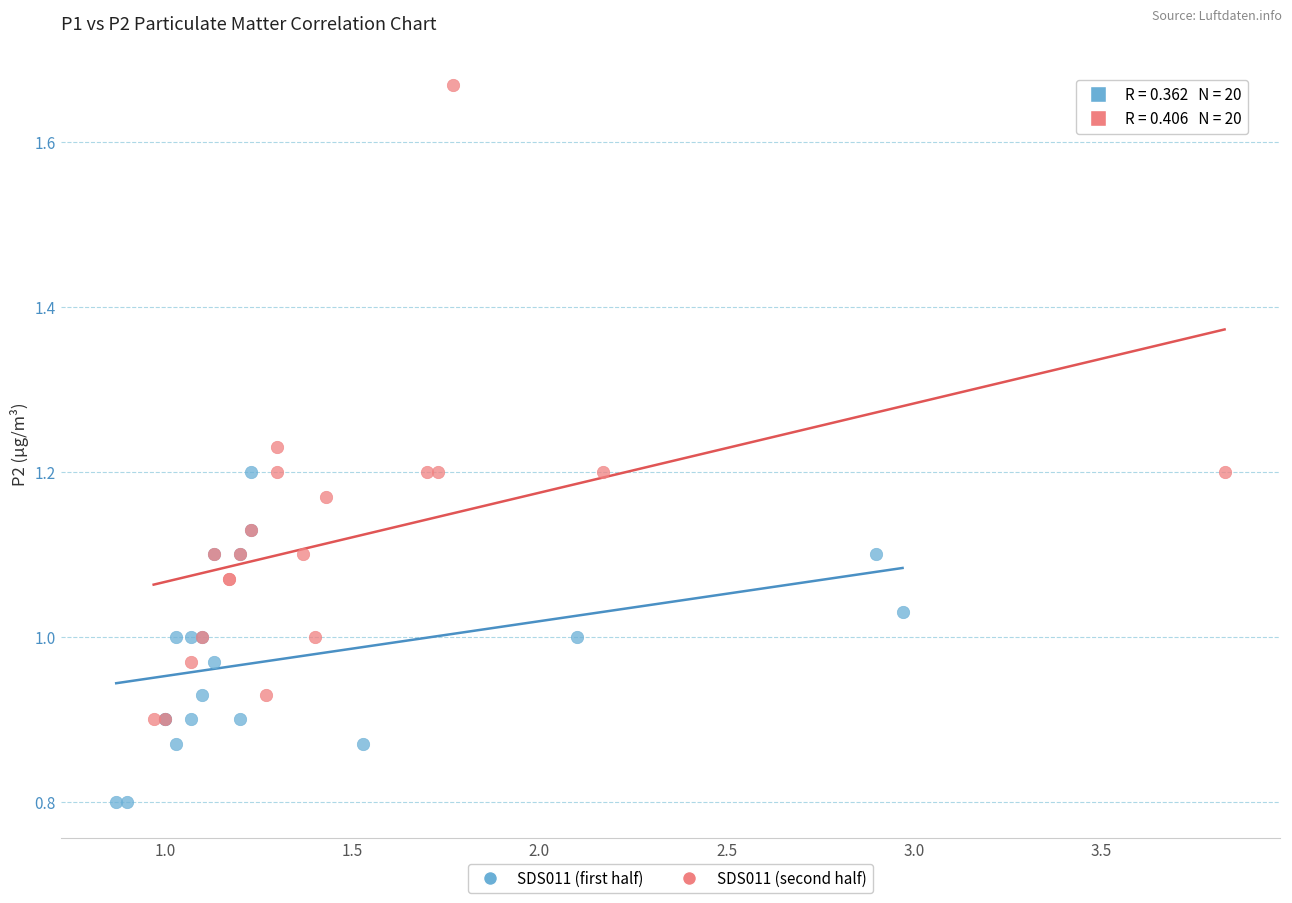

Which series reaches the maximum Y coordinate?

SDS011 (second half)